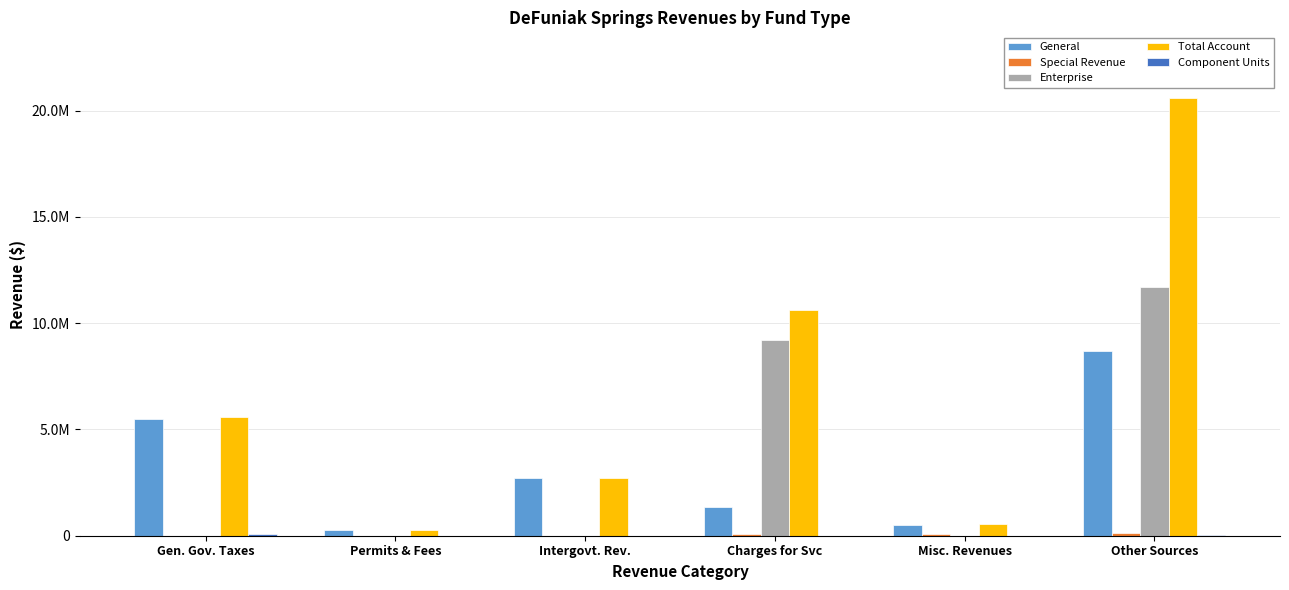

What is the average value of the General series?

3174402